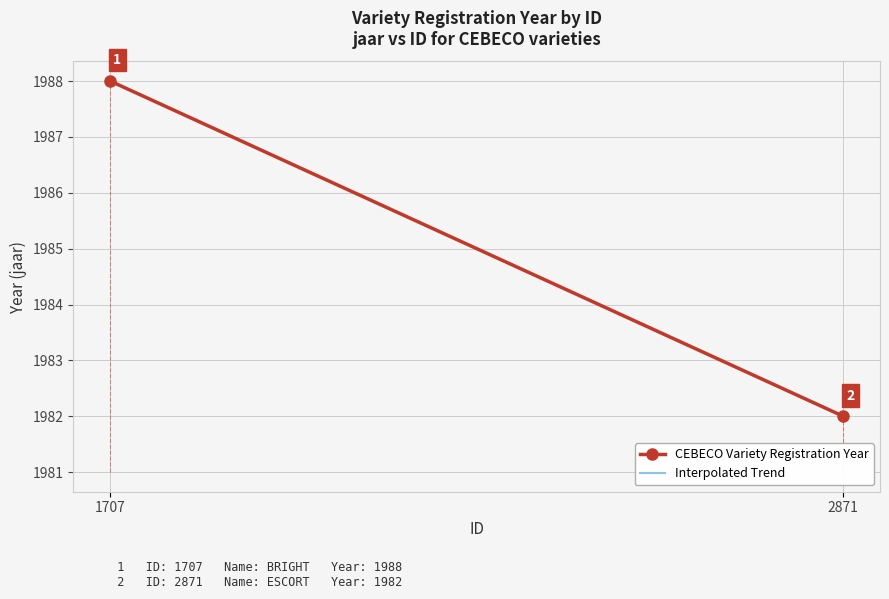

How many values are between 1982 and 1988?

2